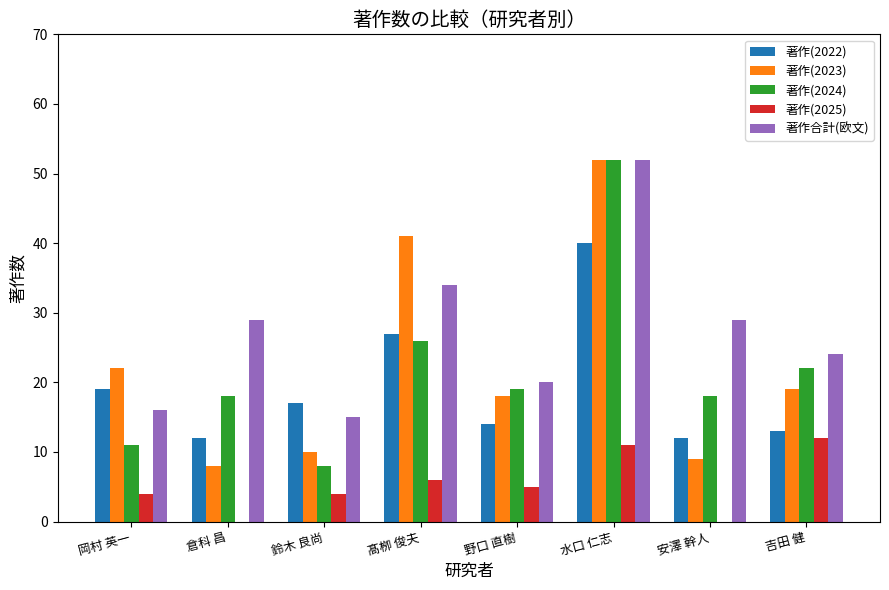

What is the sum of the 著作(2022) values at 髙栁 俊夫 and 野口 直樹?

41